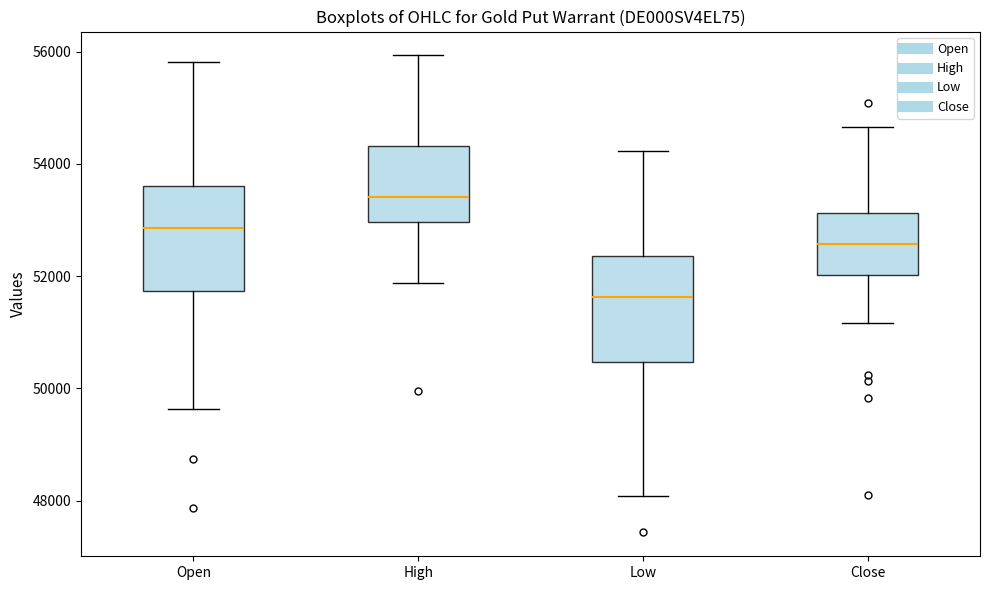

Reading left to right, read every box against the y-axis: the position of its median line, the range the box covers, and the ends of its whiskers. The values are not printed on the chart, so give them approximately, as read against the axis.

Open: median 52800, box 51800 to 53600, whiskers 49600 to 55800
High: median 53400, box 53000 to 54400, whiskers 51800 to 56000
Low: median 51600, box 50400 to 52400, whiskers 48000 to 54200
Close: median 52600, box 52000 to 53200, whiskers 51200 to 54600